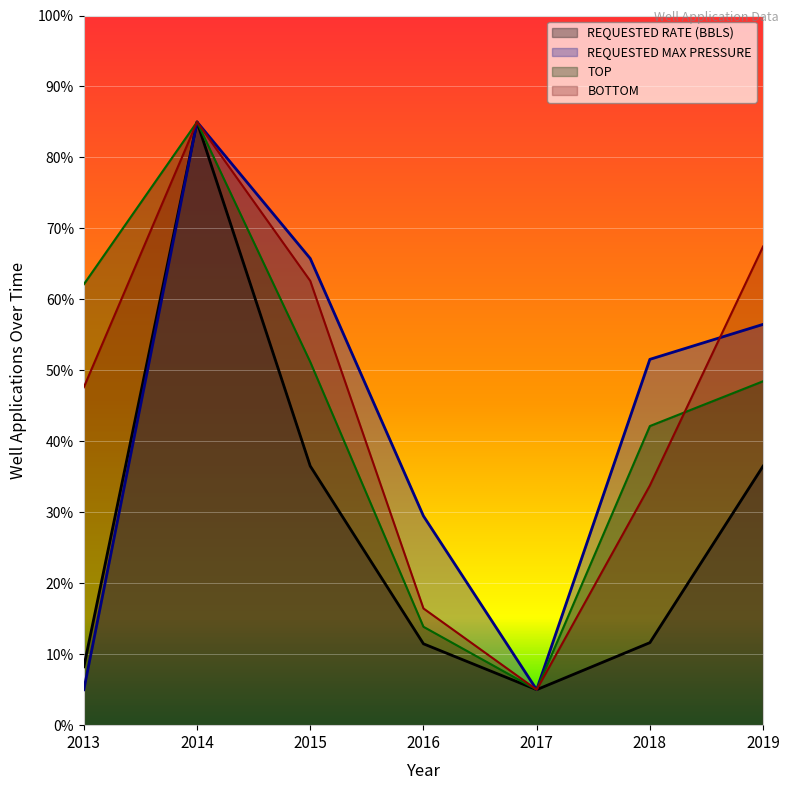

At which label does TOP first exceed 48?

2013